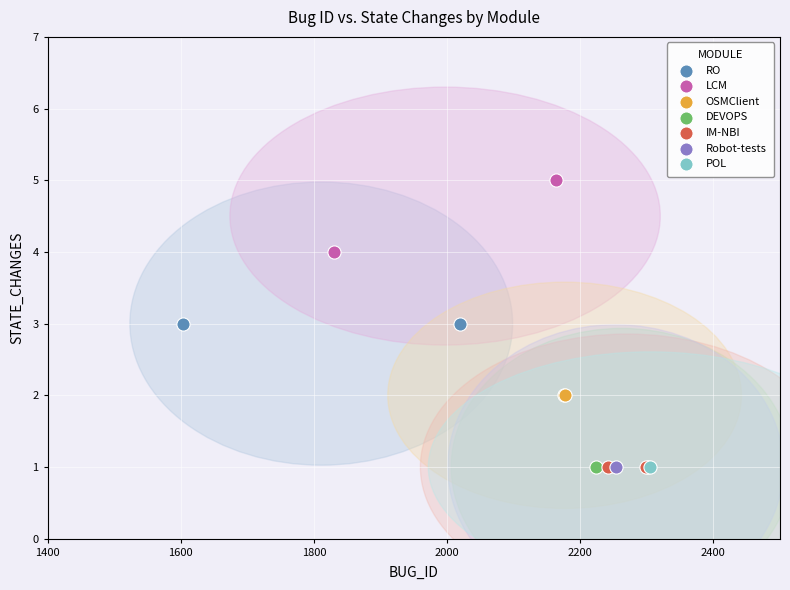

What are all the series names shown in the legend?

RO, LCM, OSMClient, DEVOPS, IM-NBI, Robot-tests, POL